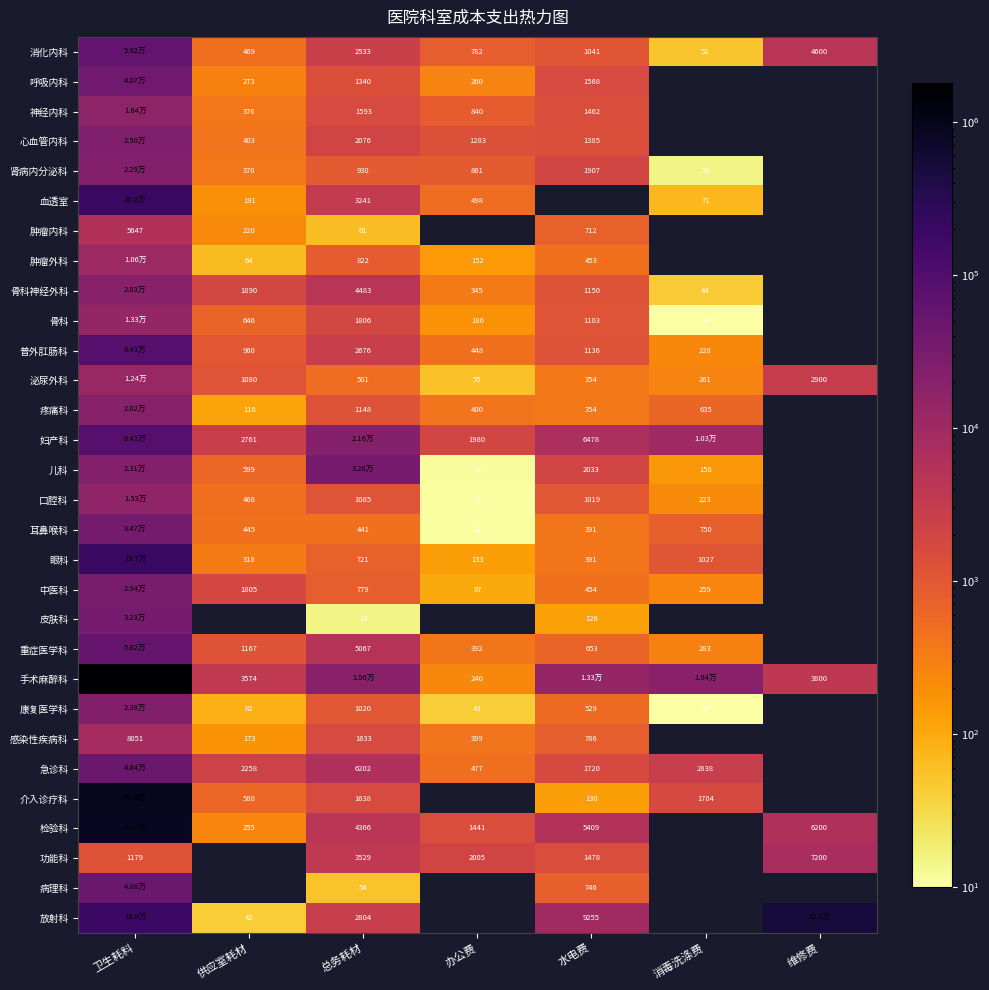

At which category is the sum across all series the highest?

卫生耗料